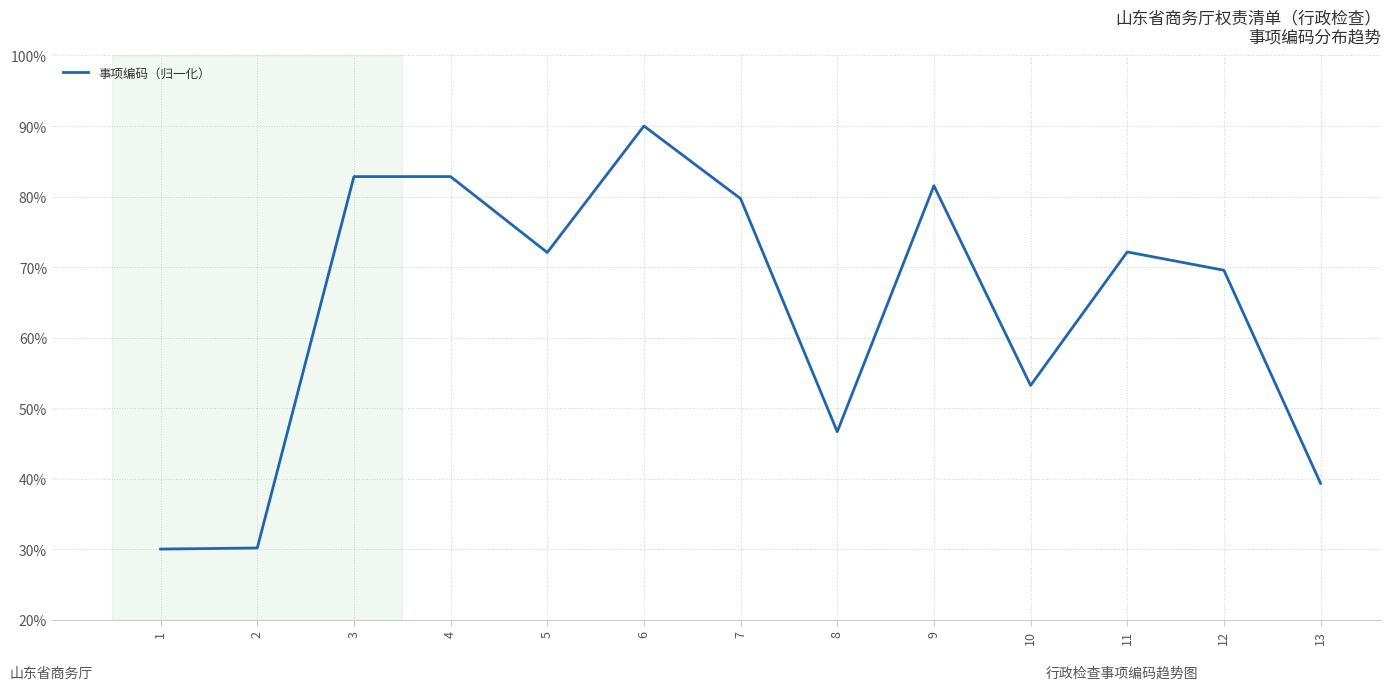

True or false: the data has more than 2 interior local peaks.

True